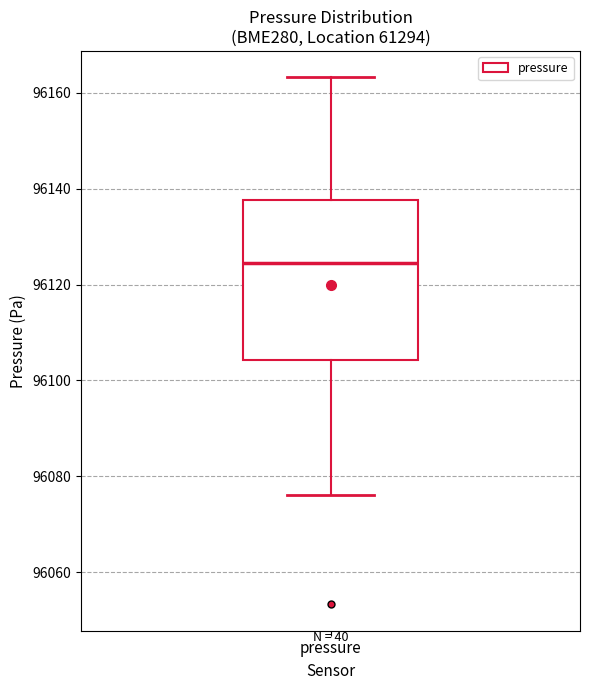

Where is the lower edge of the box for pressure on the y-axis? The values are not printed on the chart, so give them approximately, as read against the axis.

96104